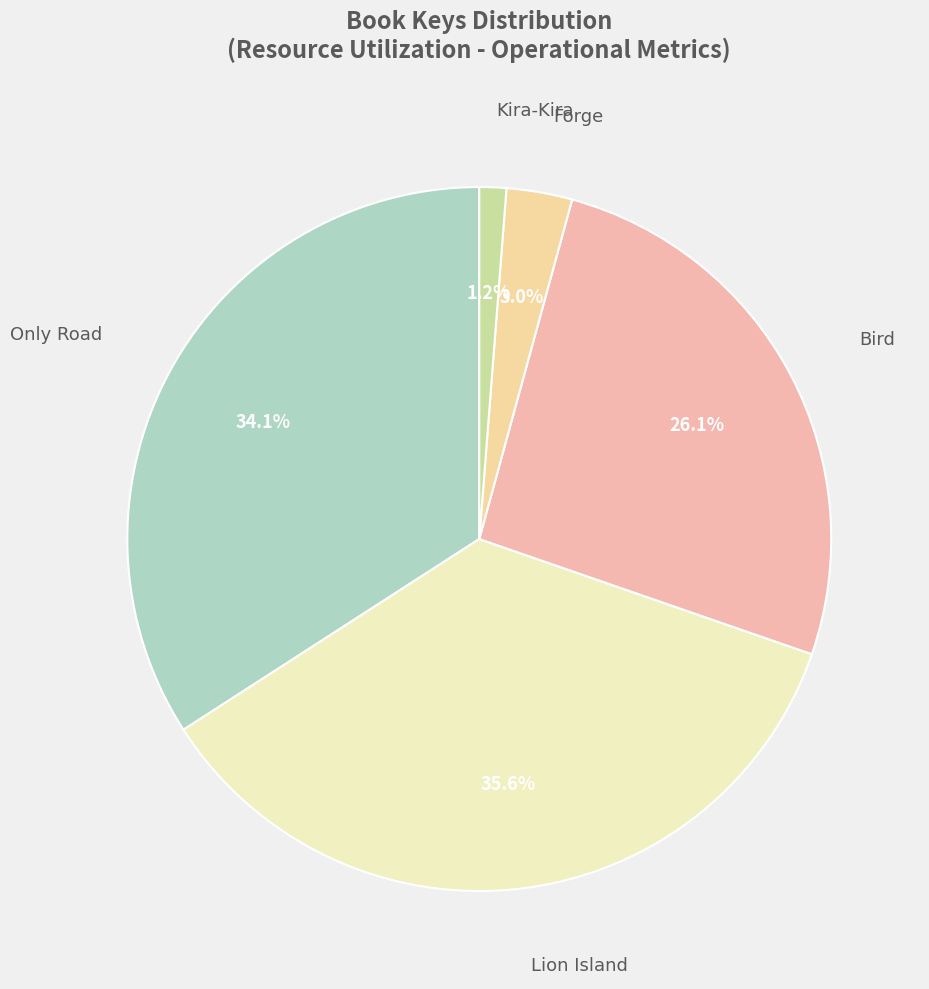

How many segments does this pie chart have?

5